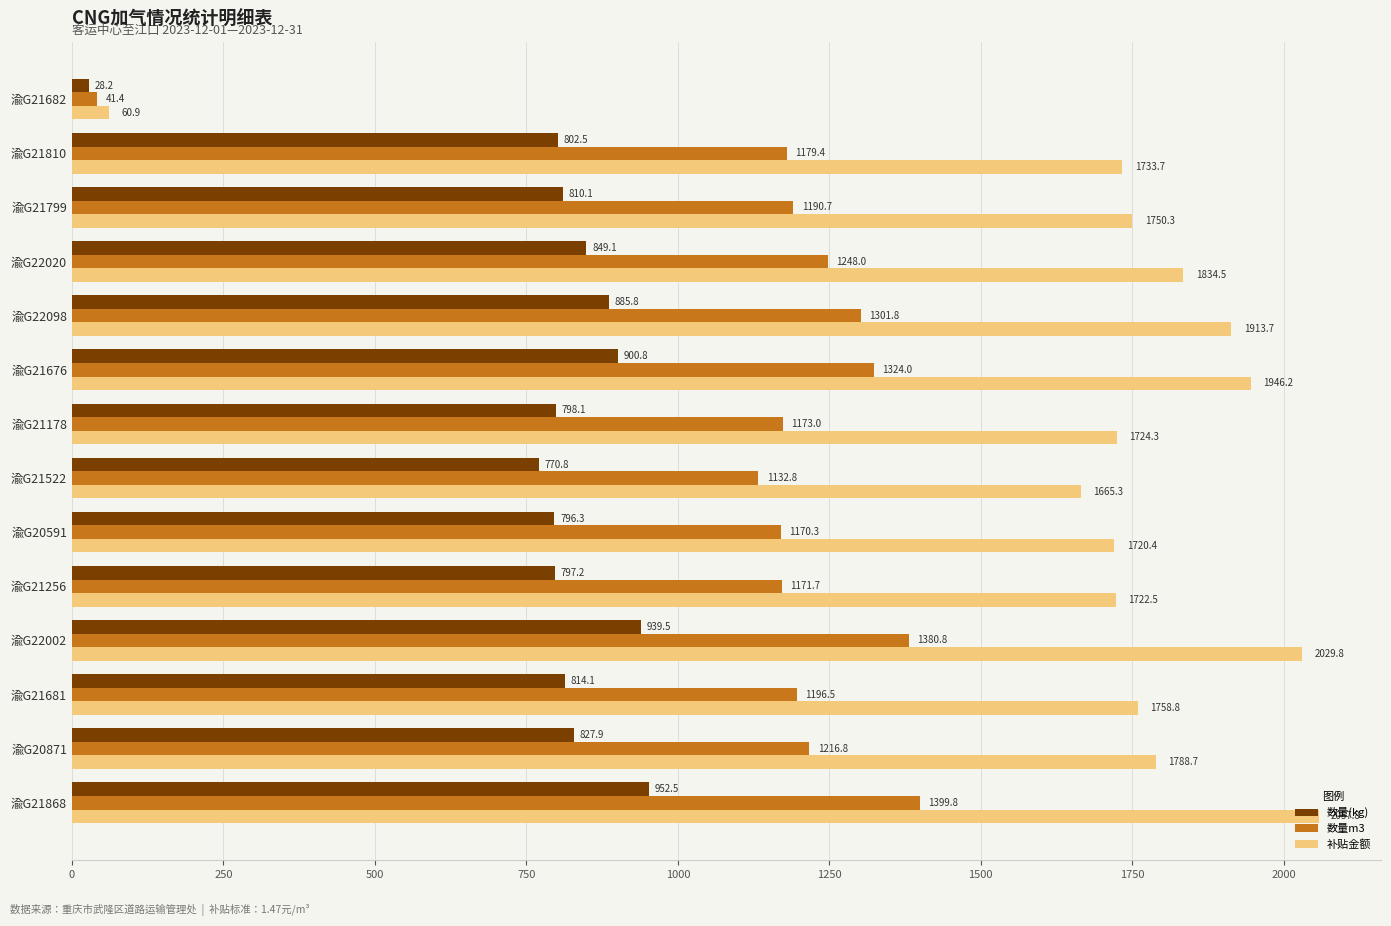

Rank the series by their average value, from highest to lowest.

补贴金额, 数量m3, 数量(kg)